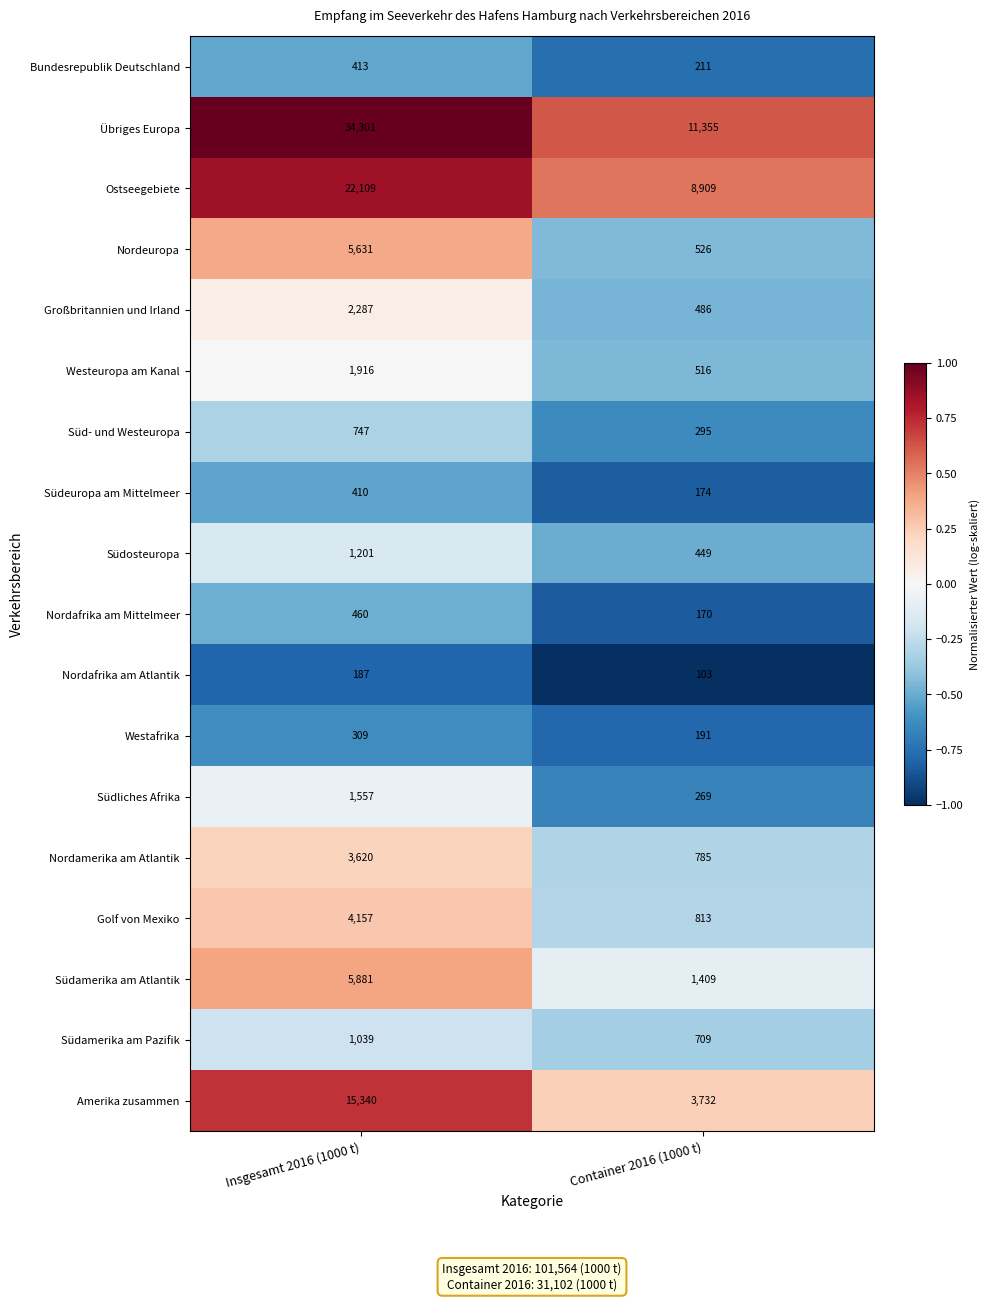

What is the minimum value shown in the chart?

-1.0